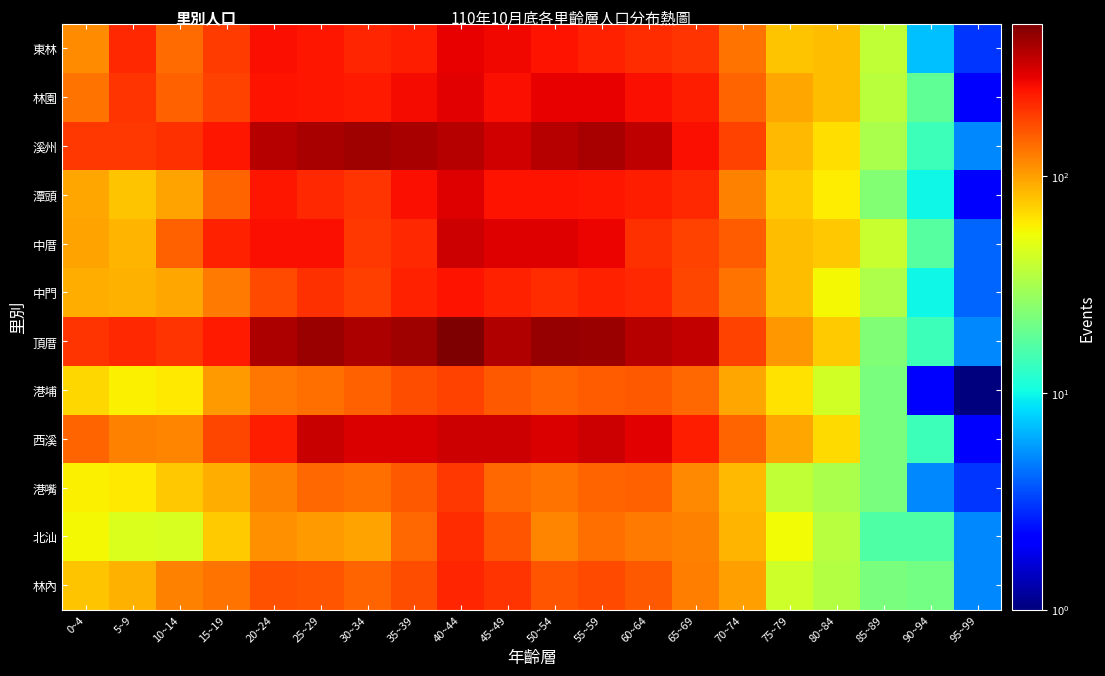

Reading left to right, transcribe all the data shown in this chart.

東林: 0~4=112	5~9=215	10~14=141	15~19=192	20~24=254	25~29=244	30~34=223	35~39=234	40~44=283	45~49=267	50~54=249	55~59=227	60~64=214	65~69=200	70~74=134	75~79=79	80~84=83	85~89=38	90~94=7	95~99=3
林園: 0~4=132	5~9=200	10~14=152	15~19=184	20~24=253	25~29=247	30~34=237	35~39=262	40~44=293	45~49=254	50~54=280	55~59=283	60~64=259	65~69=232	70~74=146	75~79=95	80~84=83	85~89=36	90~94=18	95~99=2
溪州: 0~4=197	5~9=198	10~14=204	15~19=243	20~24=366	25~29=400	30~34=418	35~39=401	40~44=374	45~49=323	50~54=373	55~59=393	60~64=353	65~69=259	70~74=182	75~79=84	80~84=66	85~89=32	90~94=14	95~99=5
潭頭: 0~4=95	5~9=79	10~14=97	15~19=148	20~24=246	25~29=215	30~34=202	35~39=260	40~44=295	45~49=248	50~54=252	55~59=246	60~64=232	65~69=215	70~74=121	75~79=75	80~84=60	85~89=24	90~94=10	95~99=2
中厝: 0~4=98	5~9=86	10~14=152	15~19=228	20~24=260	25~29=257	30~34=197	35~39=219	40~44=326	45~49=300	50~54=297	55~59=278	60~64=208	65~69=181	70~74=154	75~79=83	80~84=76	85~89=40	90~94=17	95~99=4
中門: 0~4=90	5~9=89	10~14=94	15~19=128	20~24=174	25~29=208	30~34=186	35~39=229	40~44=253	45~49=225	50~54=211	55~59=230	60~64=216	65~69=180	70~74=133	75~79=82	80~84=56	85~89=33	90~94=10	95~99=4
頂厝: 0~4=200	5~9=215	10~14=203	15~19=236	20~24=385	25~29=430	30~34=389	35~39=422	40~44=501	45~49=380	50~54=435	55~59=425	60~64=368	65~69=343	70~74=184	75~79=104	80~84=74	85~89=23	90~94=14	95~99=5
港埔: 0~4=70	5~9=59	10~14=61	15~19=102	20~24=130	25~29=137	30~34=149	35~39=168	40~44=184	45~49=157	50~54=148	55~59=156	60~64=159	65~69=142	70~74=96	75~79=64	80~84=43	85~89=22	90~94=2	95~99=1
西溪: 0~4=148	5~9=122	10~14=117	15~19=180	20~24=235	25~29=336	30~34=307	35~39=301	40~44=328	45~49=327	50~54=308	55~59=327	60~64=288	65~69=235	70~74=148	75~79=96	80~84=67	85~89=22	90~94=14	95~99=2
港嘴: 0~4=59	5~9=62	10~14=77	15~19=90	20~24=121	25~29=145	30~34=137	35~39=159	40~44=197	45~49=143	50~54=135	55~59=147	60~64=152	65~69=115	70~74=85	75~79=38	80~84=32	85~89=22	90~94=5	95~99=3
北汕: 0~4=56	5~9=46	10~14=45	15~19=75	20~24=111	25~29=101	30~34=97	35~39=142	40~44=213	45~49=162	50~54=119	55~59=138	60~64=127	65~69=121	70~74=87	75~79=54	80~84=35	85~89=16	90~94=16	95~99=5
林內: 0~4=79	5~9=88	10~14=122	15~19=133	20~24=166	25~29=162	30~34=147	35~39=170	40~44=220	45~49=200	50~54=162	55~59=175	60~64=160	65~69=125	70~74=100	75~79=42	80~84=34	85~89=22	90~94=21	95~99=5